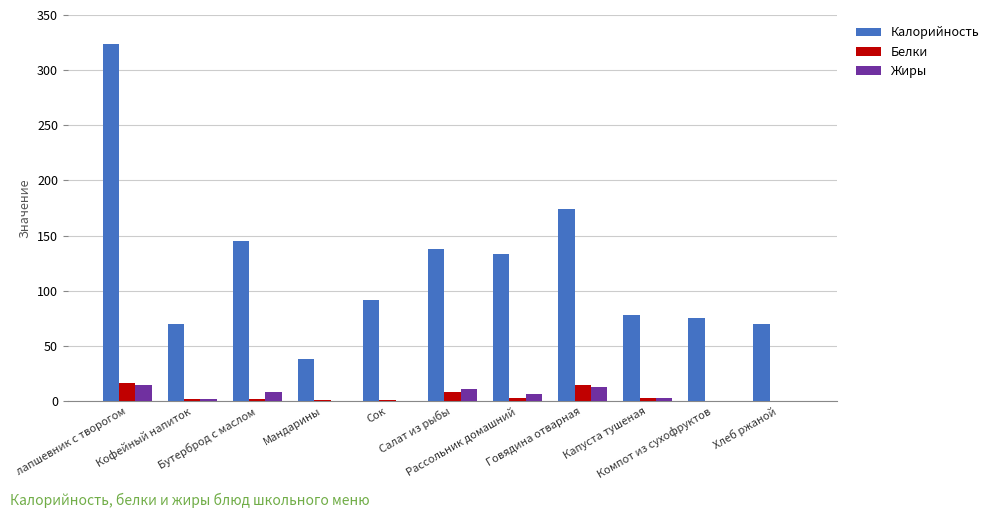

Which series has the largest total across all categories?

Калорийность